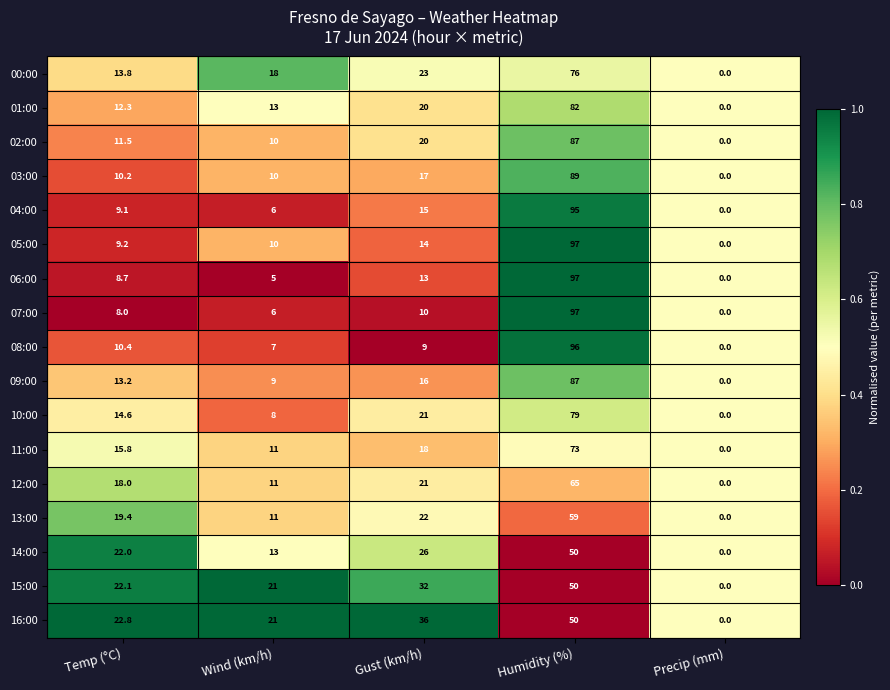

What is the sum of the 13:00 values at Wind (km/h) and Temp (°C)?

30.4